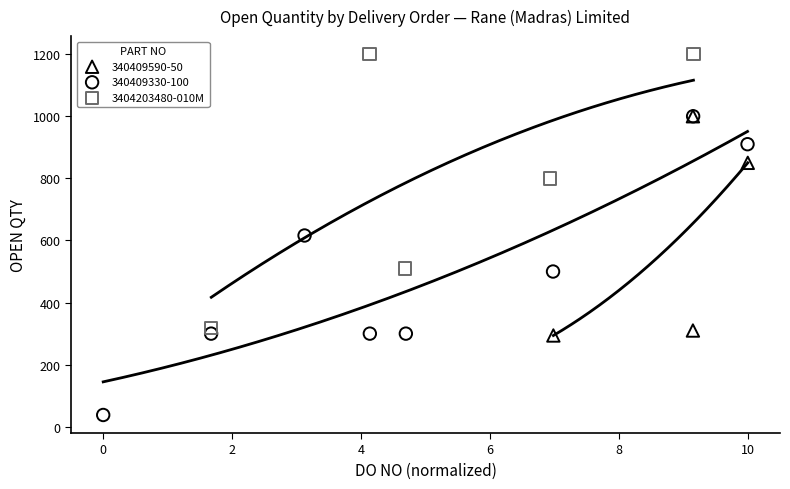

Which series contains the highest Y value?

3404203480-010M